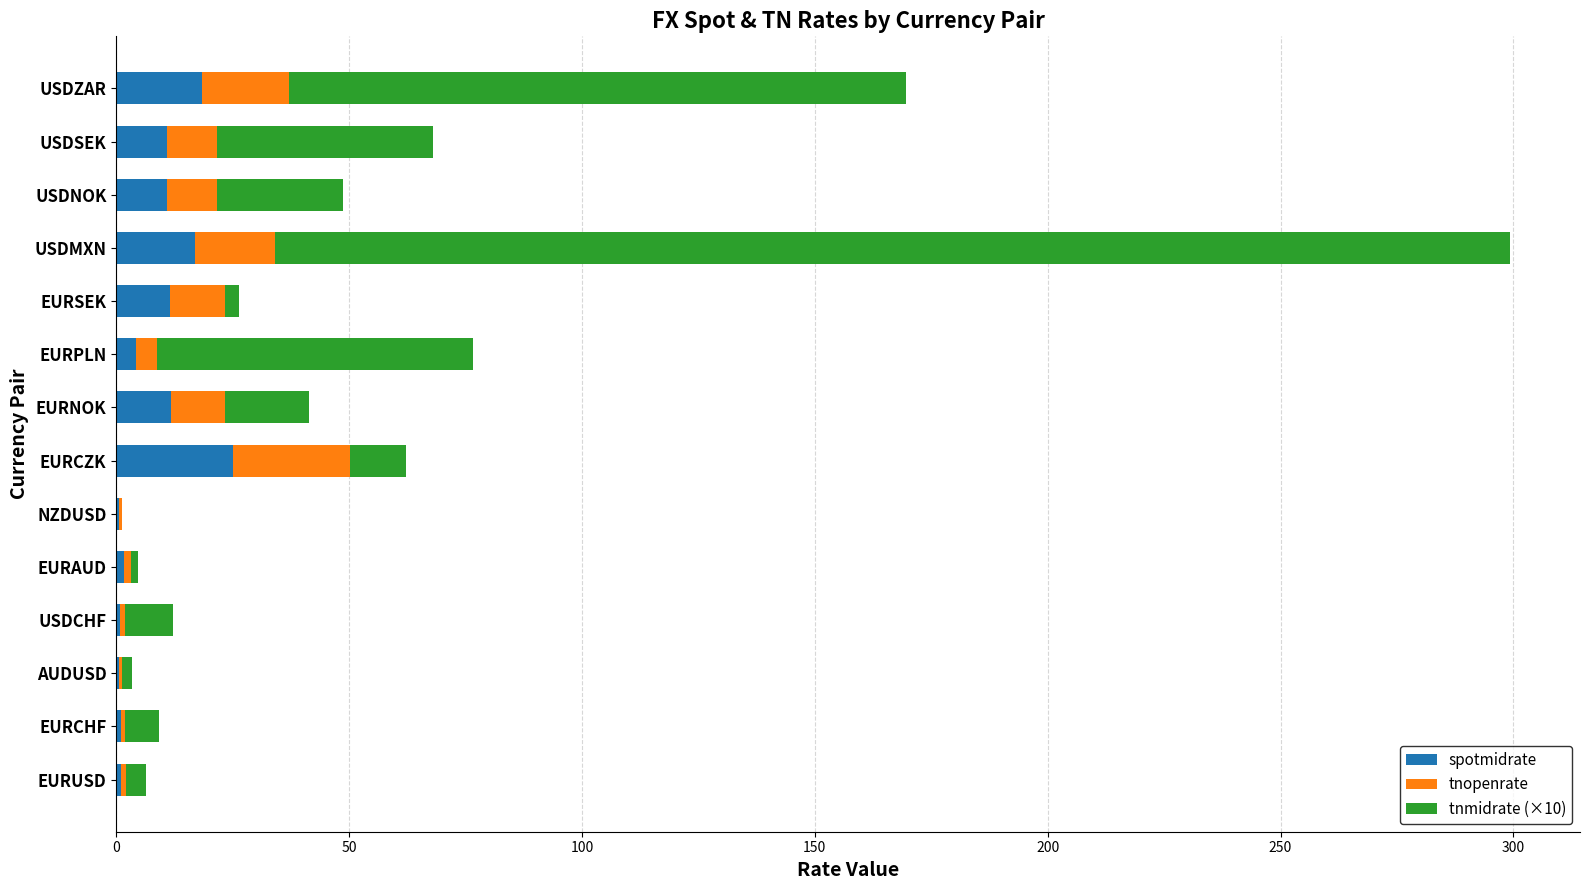

At which category is the sum across all series the highest?

USDMXN